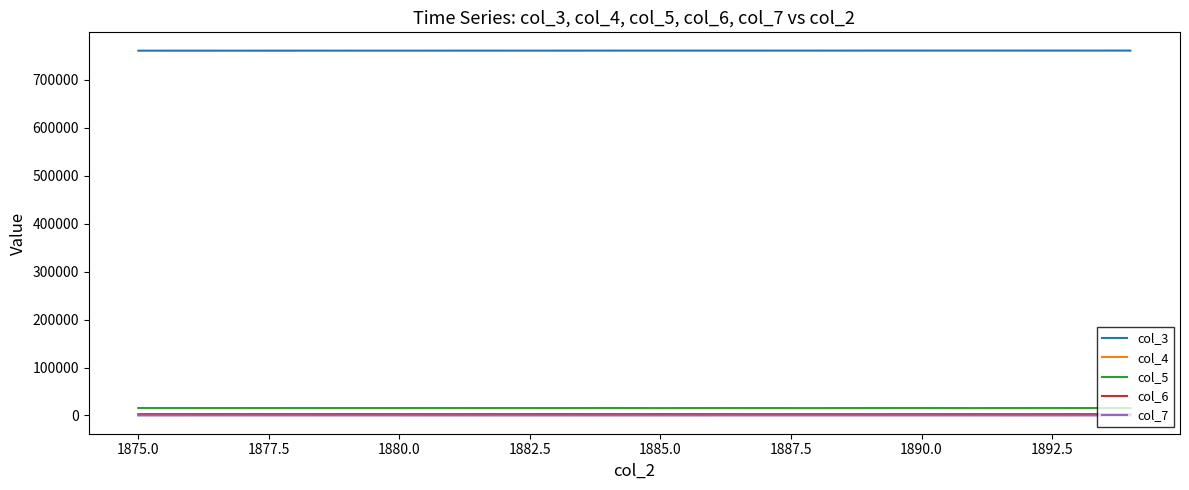

How many categories are shown in the chart?

20